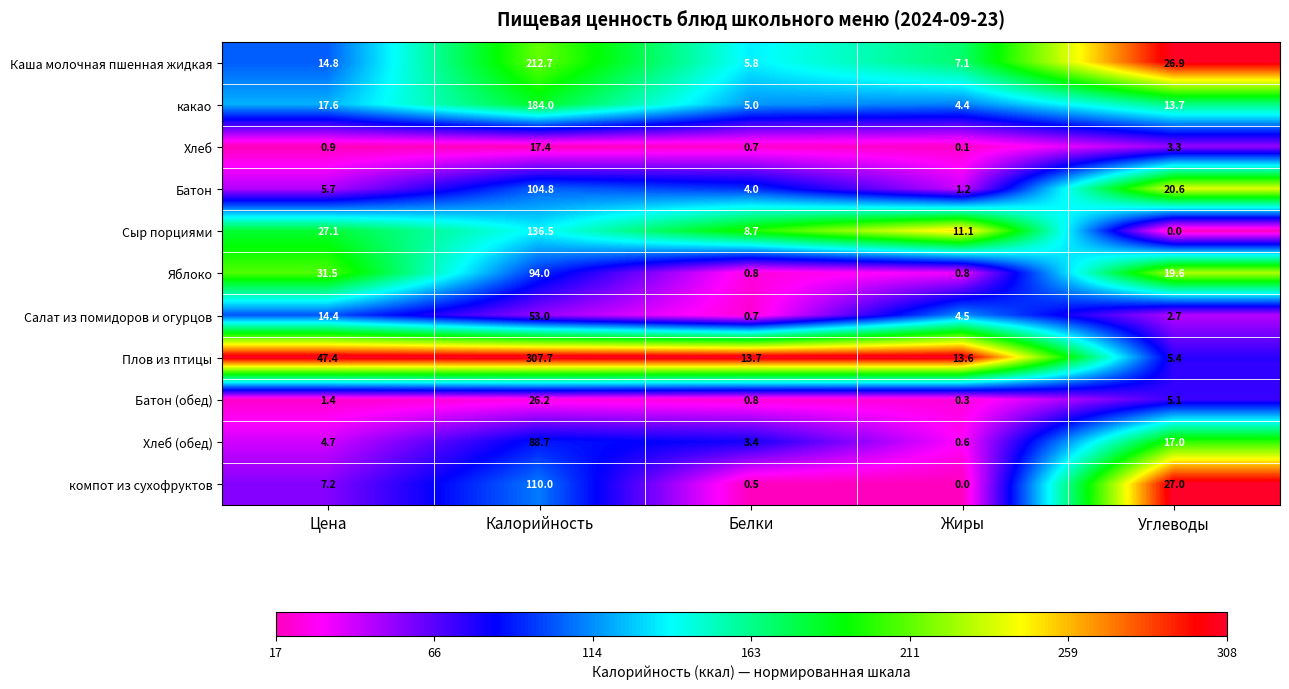

True or false: какао has a value of 13.7 at Углеводы.

True